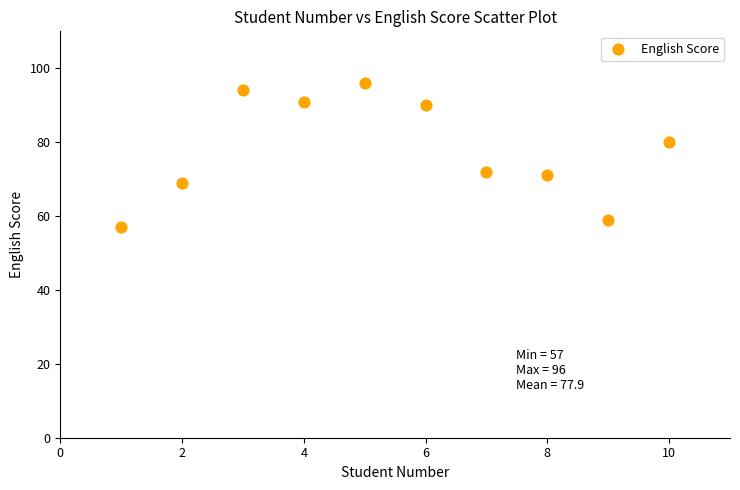

What is the average X value?

6